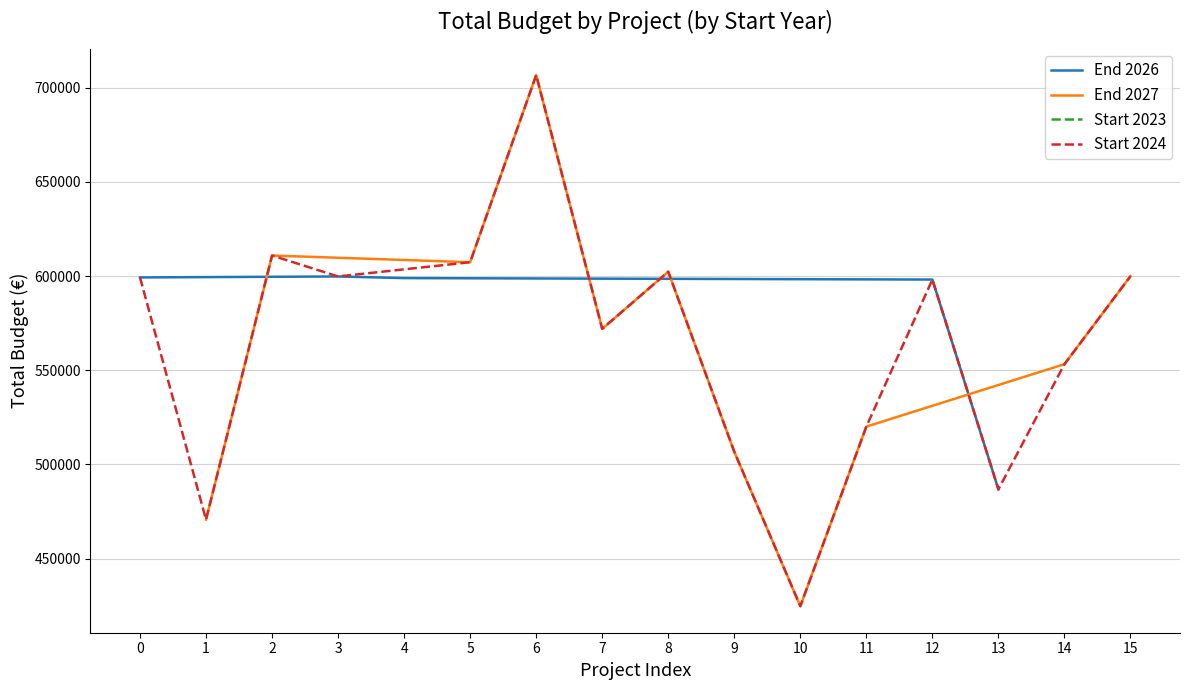

The value of End 2026 at 3 is 917602. True or false?

False